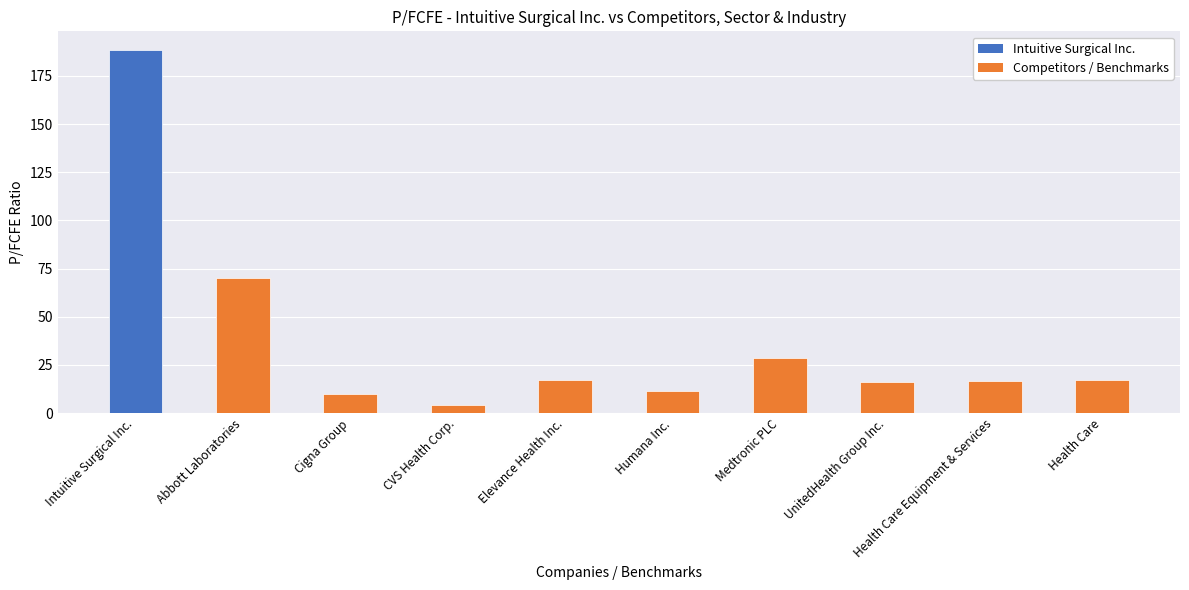

Which has a higher value, Cigna Group or Health Care?

Health Care